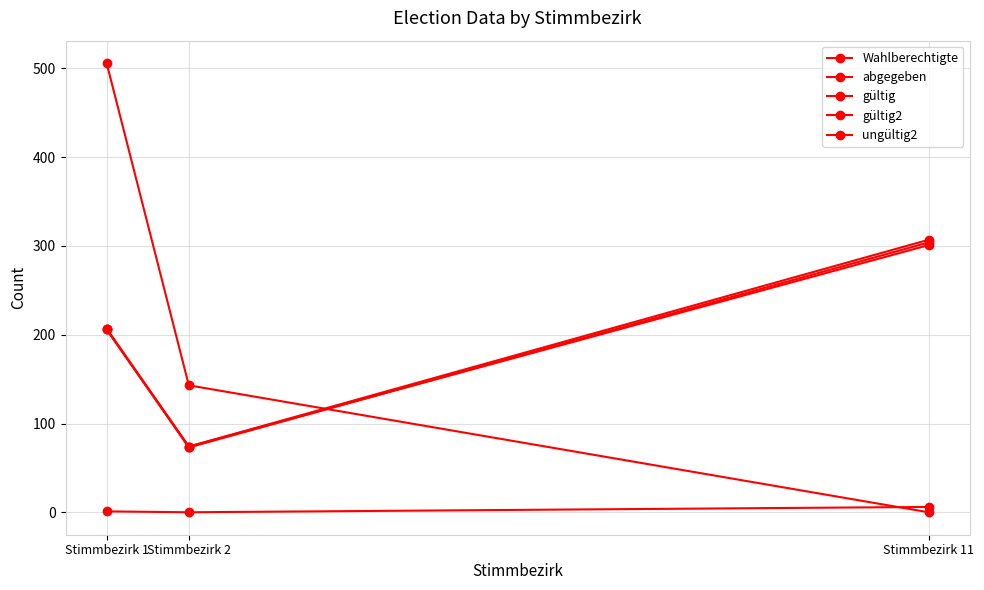

What is the difference between the gültig values at Stimmbezirk 2 and Stimmbezirk 1?

133